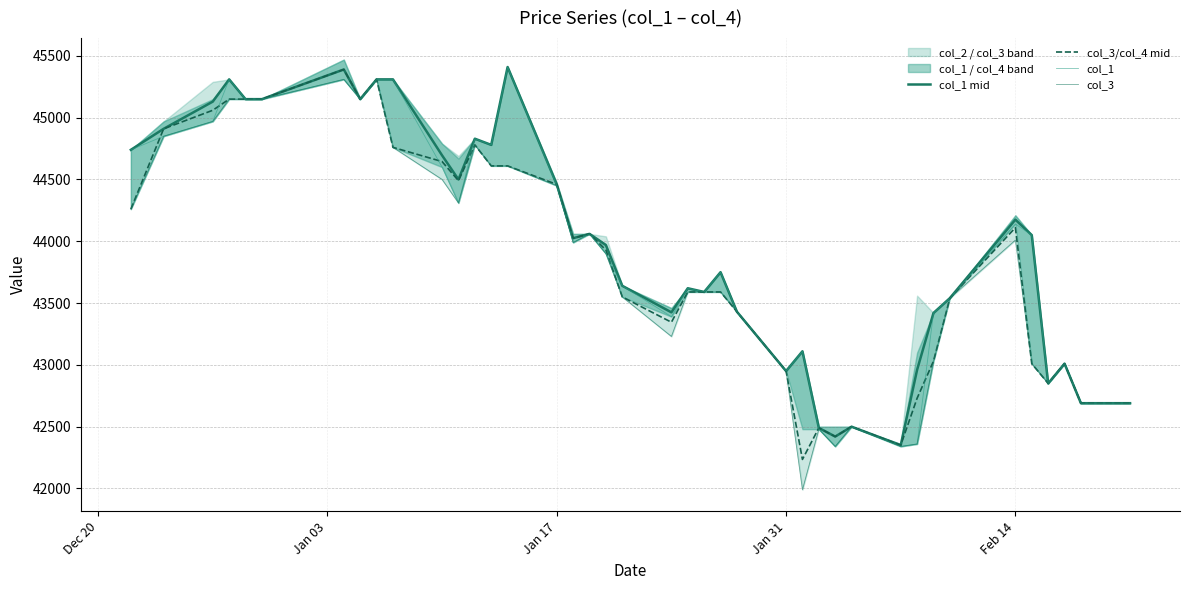

True or false: col_3/col_4 mid and col_3 intersect in this chart.

False